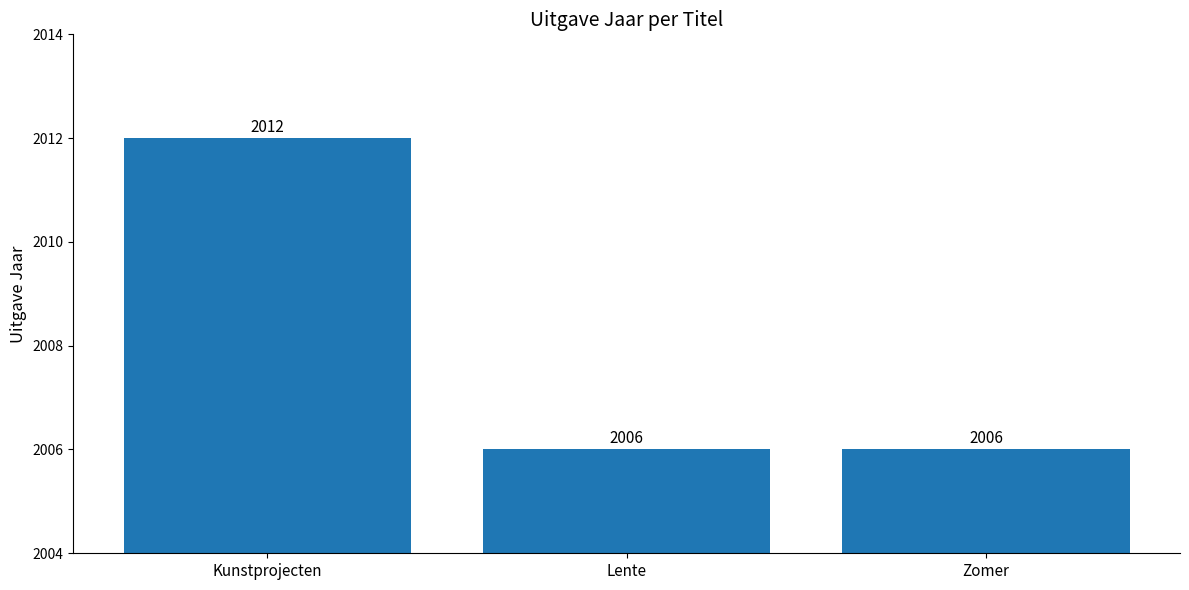

Which label corresponds to the largest value in the chart?

Kunstprojecten